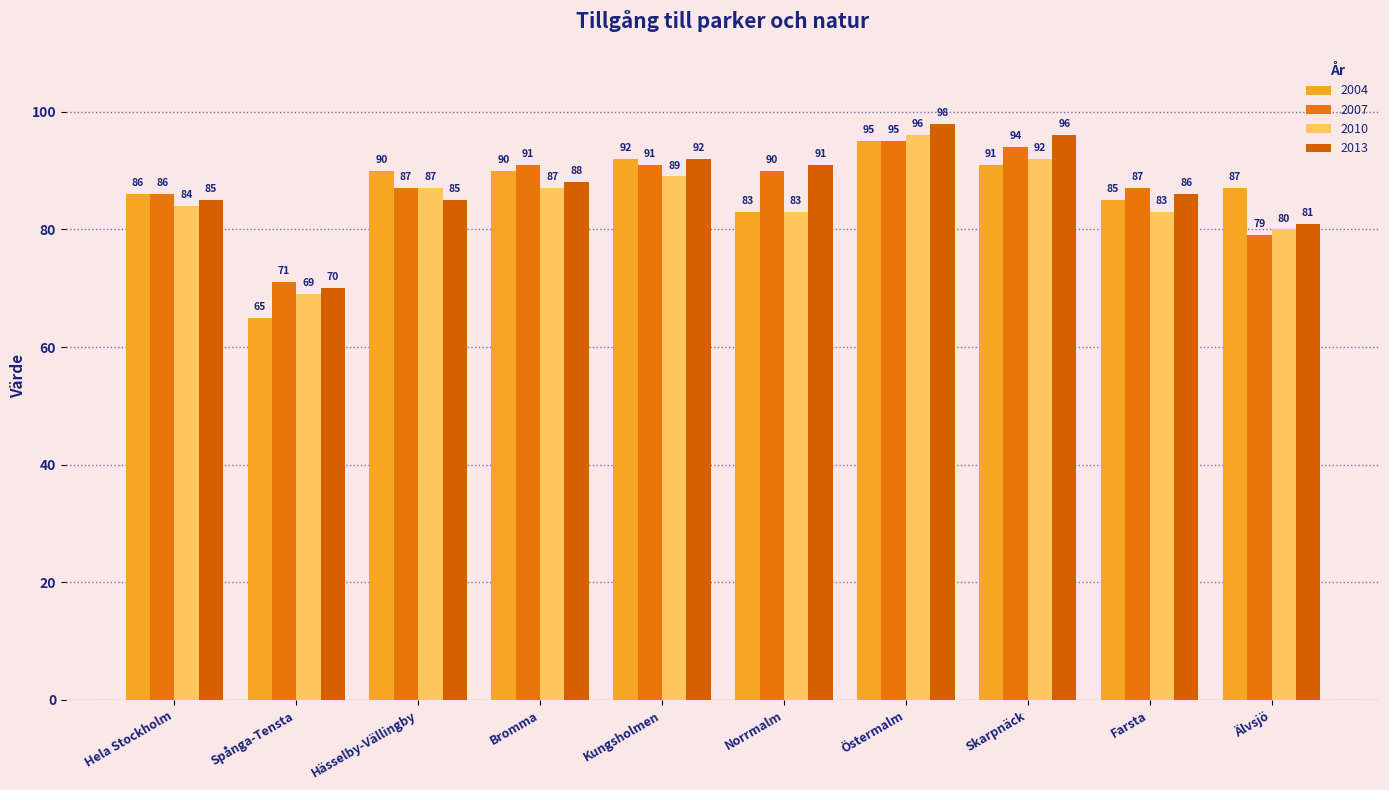

At how many categories does at least one series exceed 95?

2